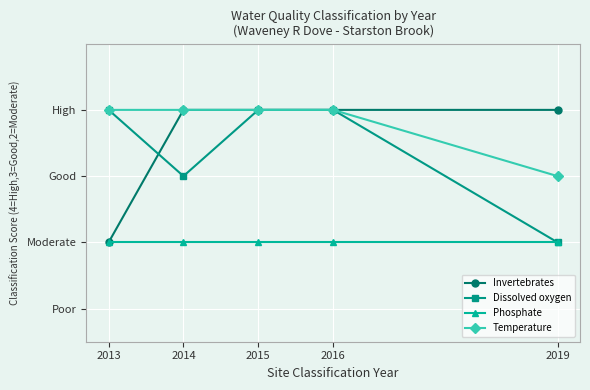

What are all the series names shown in the legend?

Invertebrates, Dissolved oxygen, Phosphate, Temperature